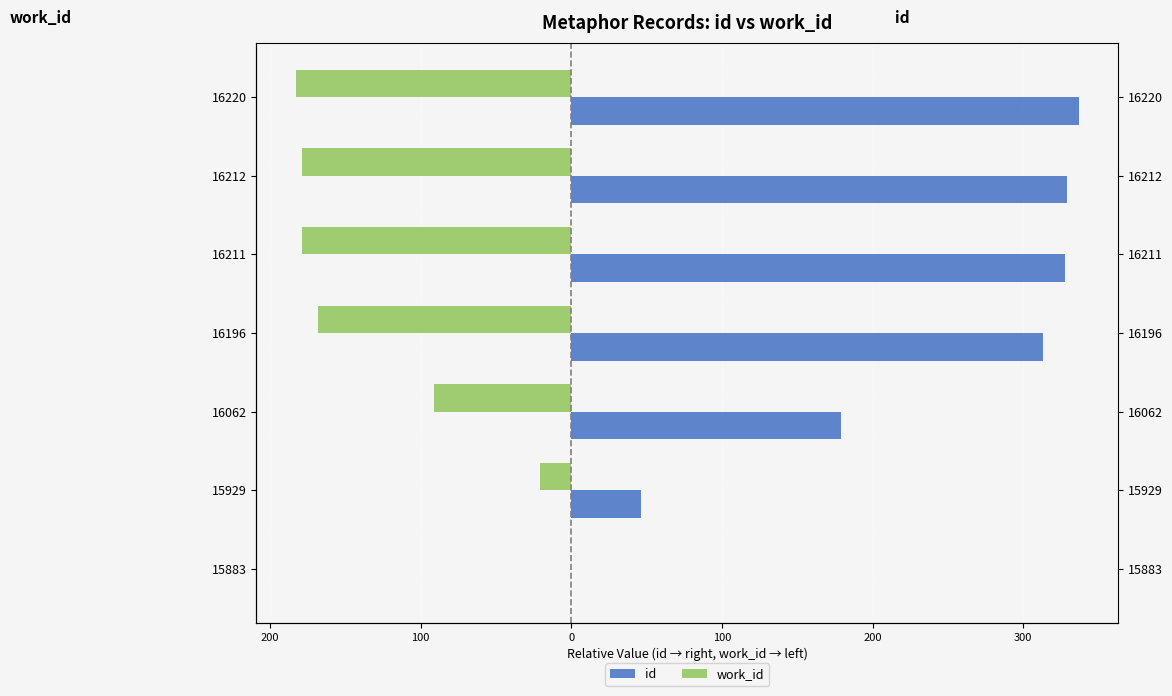

What is the smallest value displayed?

-183